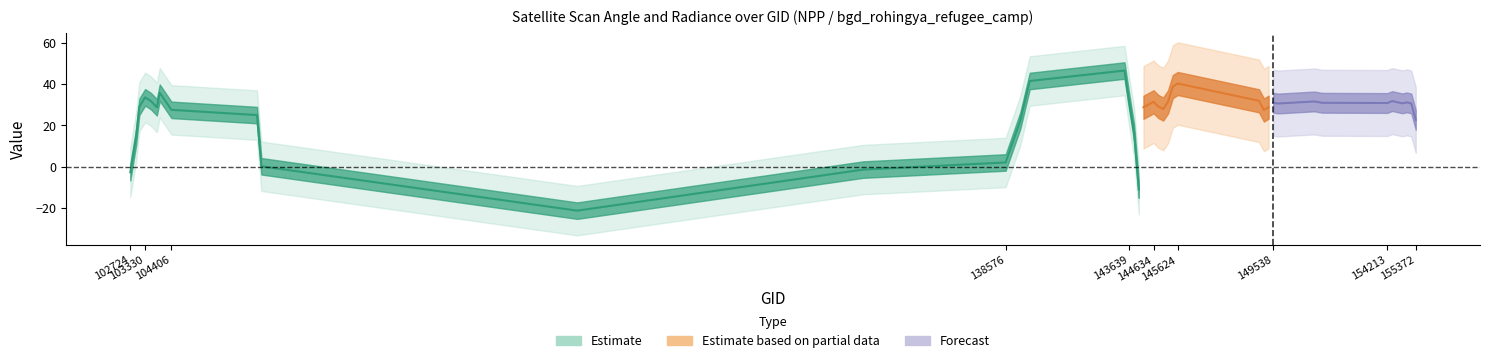

How many interior local valleys does the scan_angle series have?

11